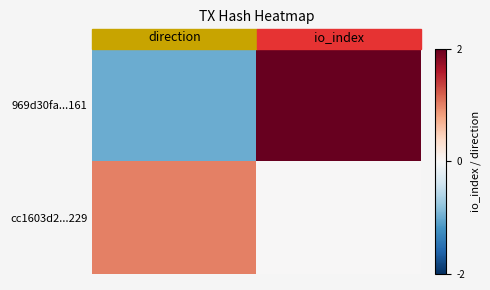

At how many categories does at least one series exceed 1?

1